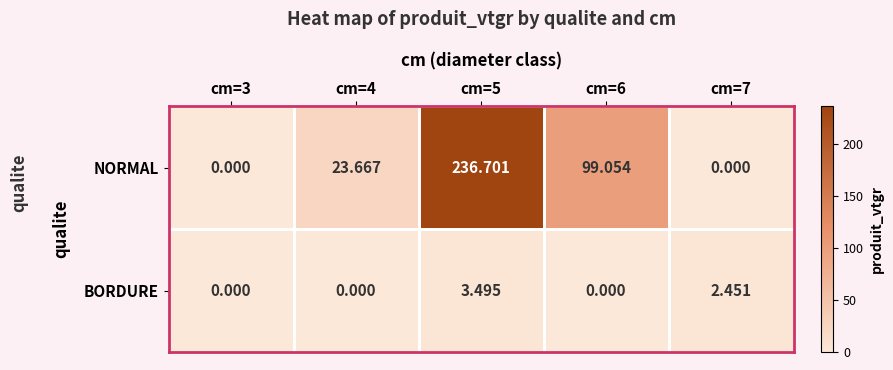

Rank the series by their maximum value, from highest to lowest.

NORMAL, BORDURE